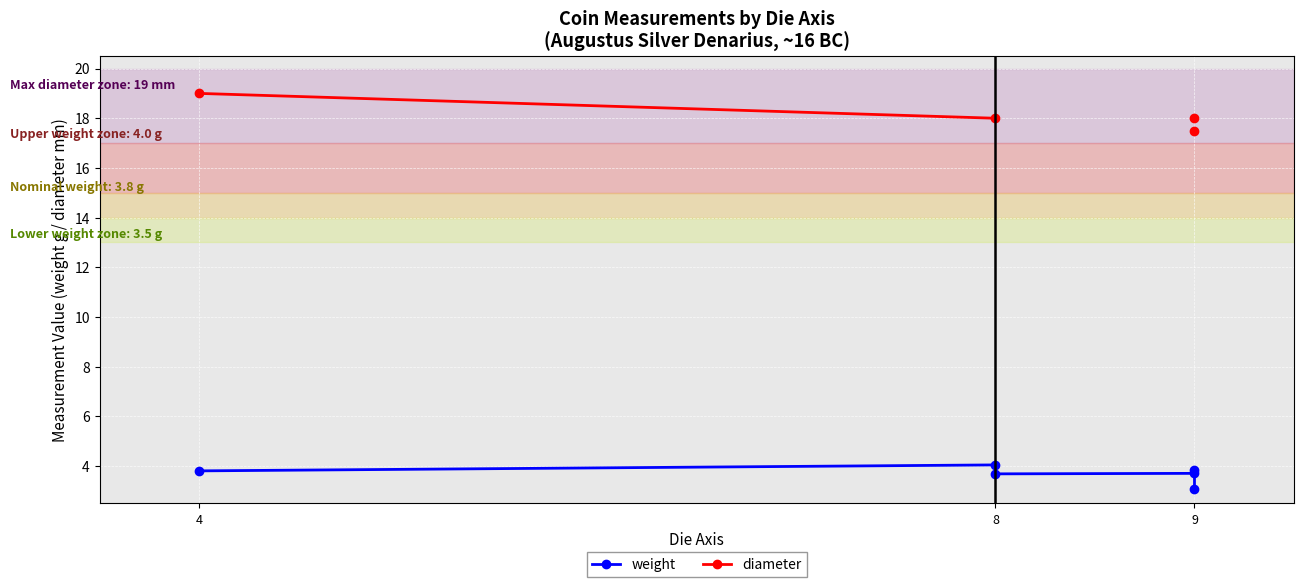

What are all the series names shown in the legend?

weight, diameter